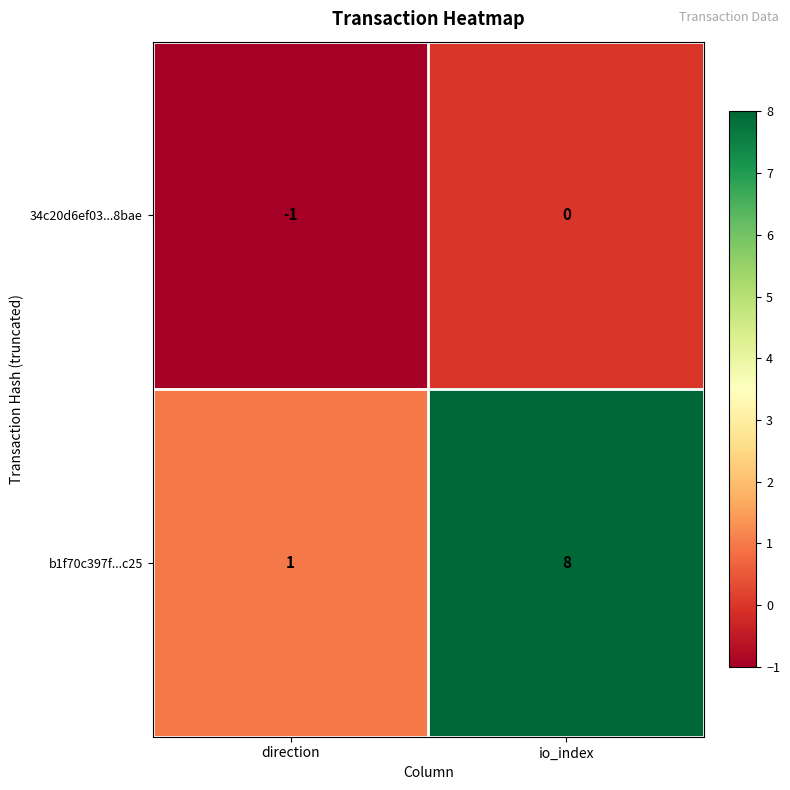

What is the approximate value of b1f70c397f...c25 at io_index?

8